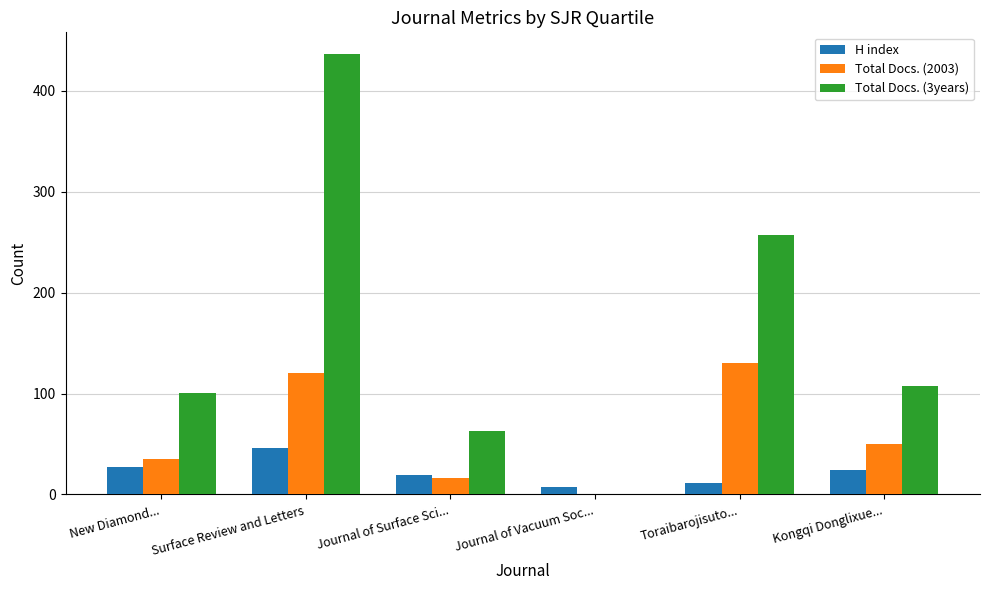

Reading left to right, list all the values displayed in this chart.

H index: 27	46	19	7	11	24
Total Docs. (2003): 35	120	16	0	130	50
Total Docs. (3years): 101	436	63	0	257	107